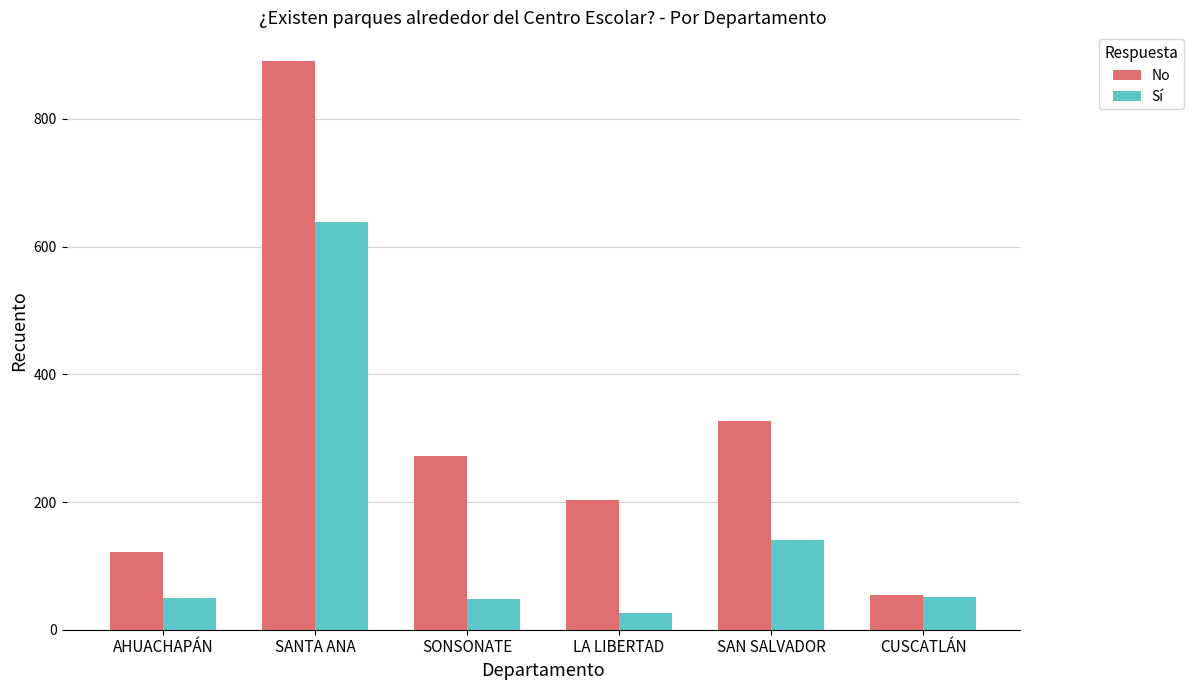

The value of Sí at SANTA ANA is 867. True or false?

False